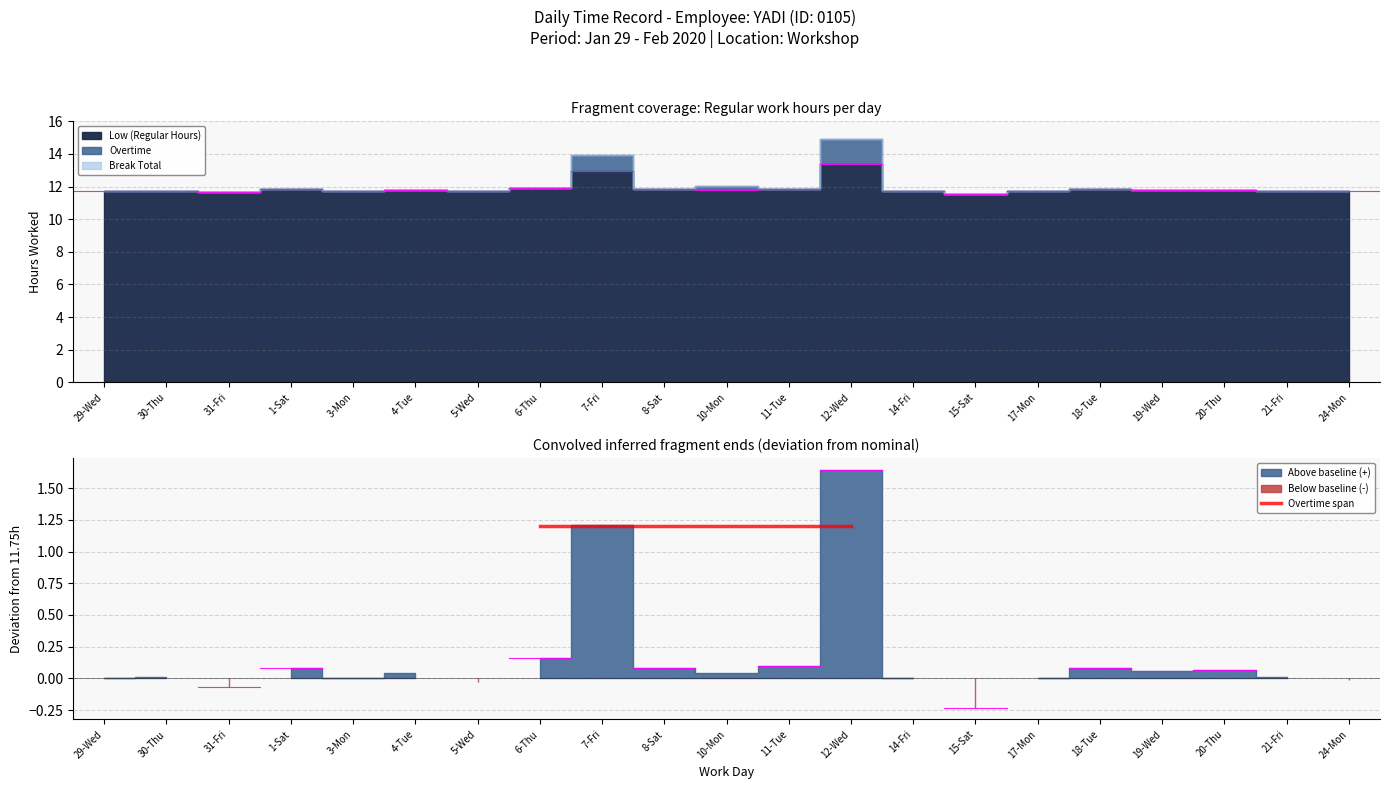

Which series has the widest spread of values?

Low (Hours)